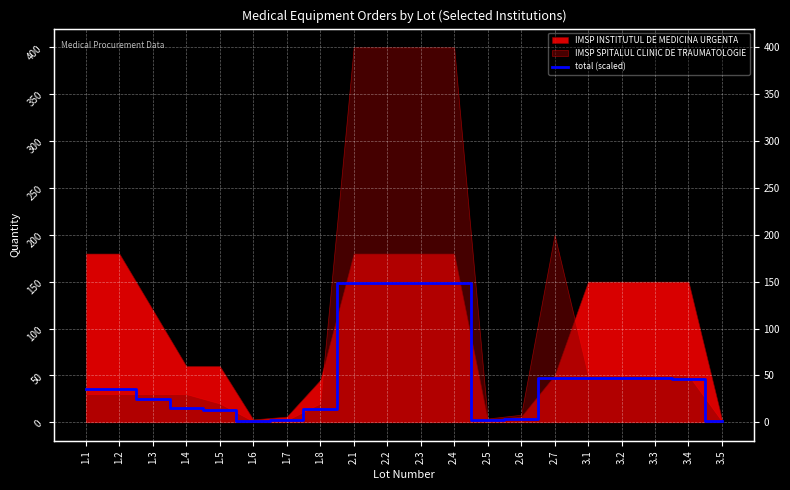

At which label does the data first exceed 35?

2.1